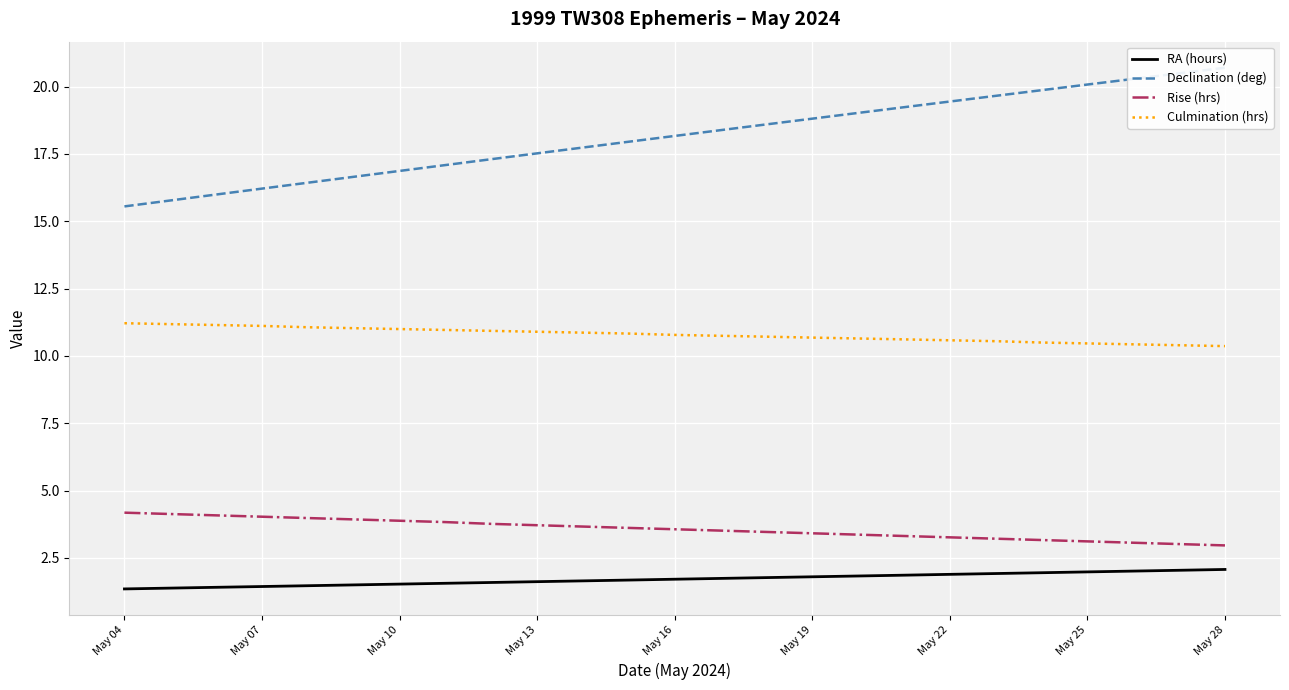

Is it true that RA (hours) equals 0.9 at May 25?

False